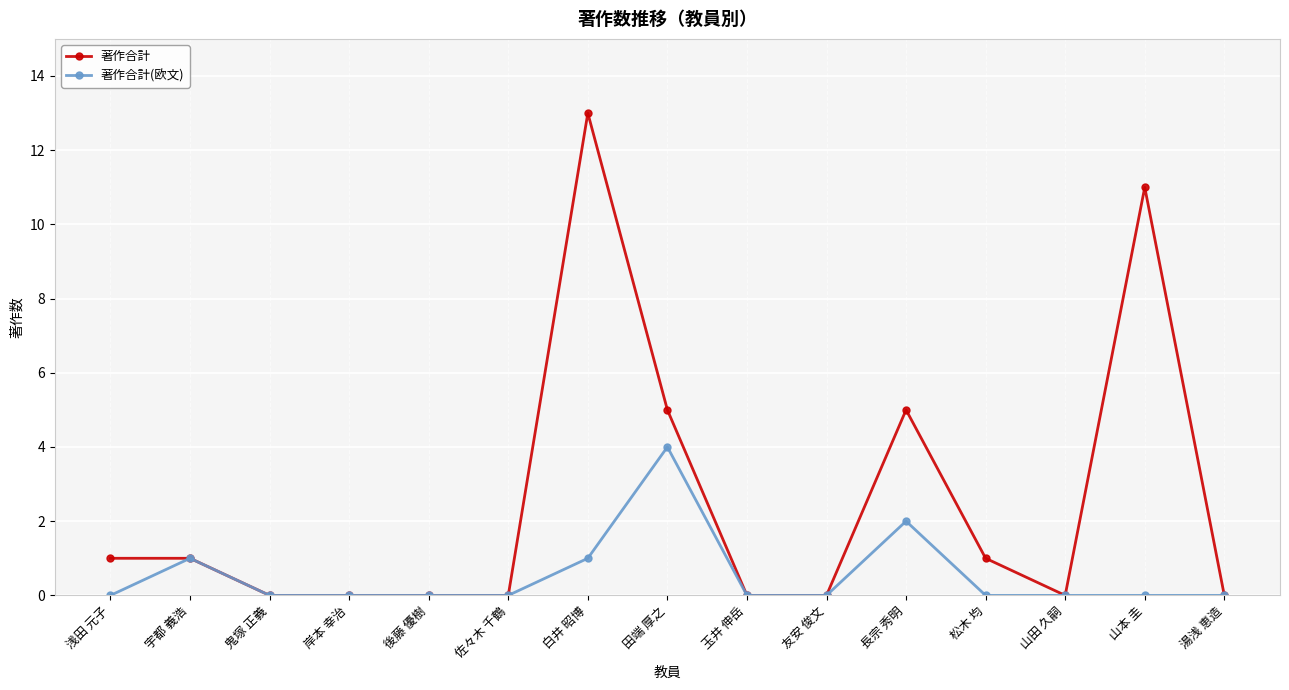

What are all the series names shown in the legend?

著作合計, 著作合計(欧文)